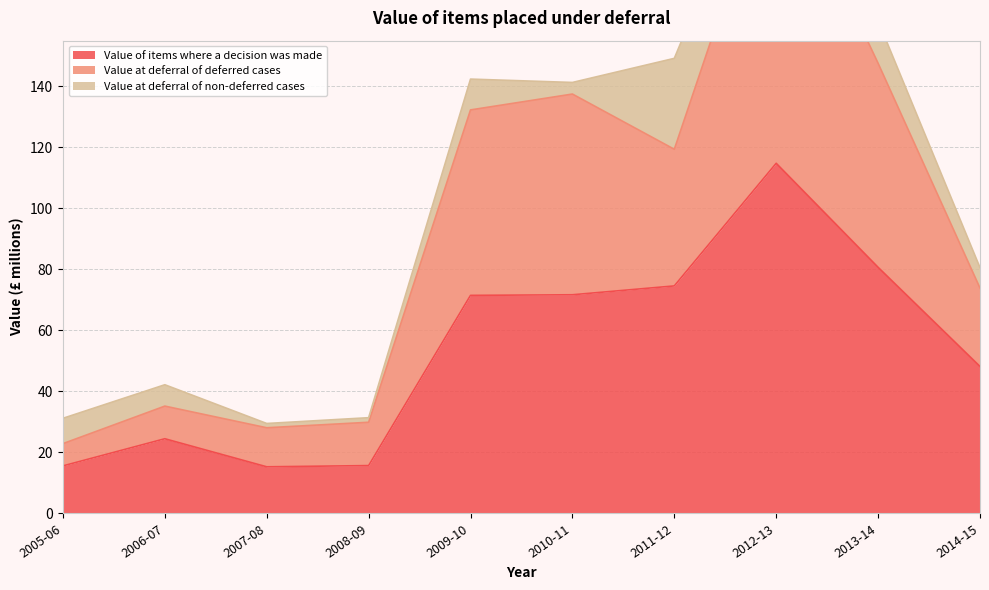

What position from the left is 2012-13?

8